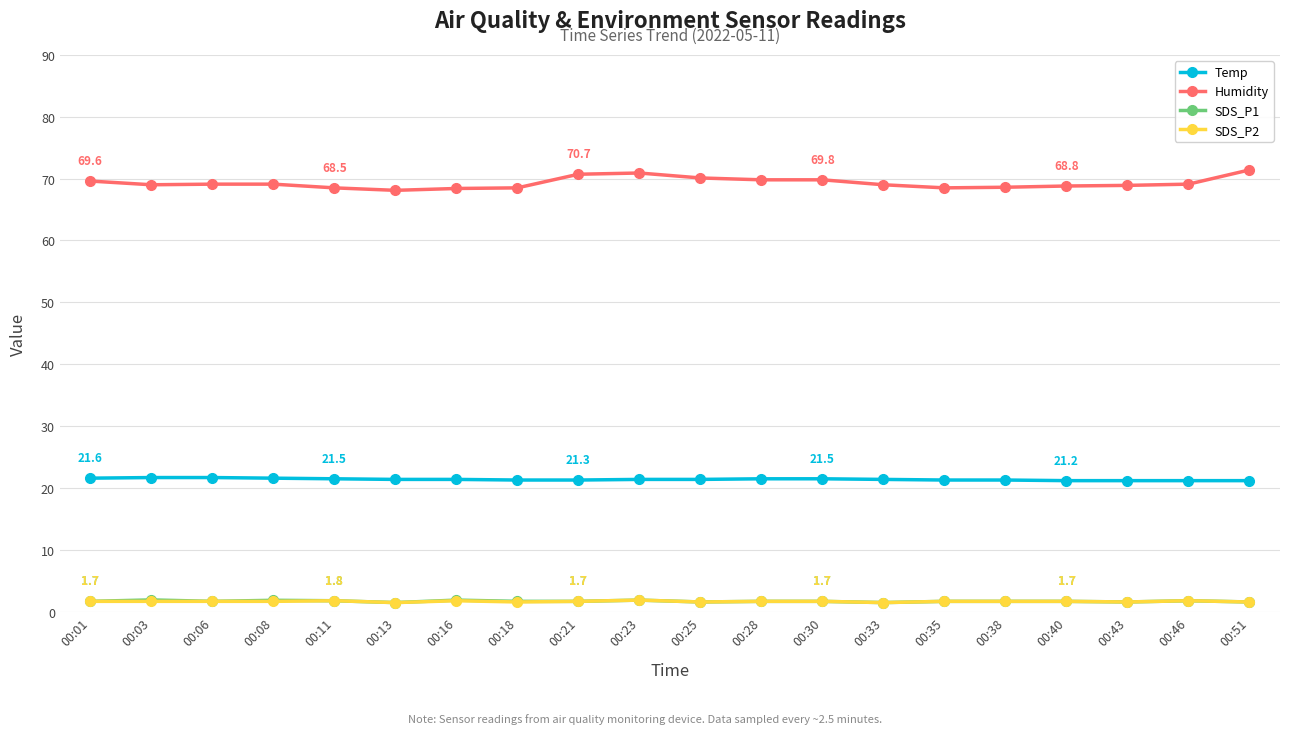

True or false: SDS_P2 and Humidity cross at least once.

False